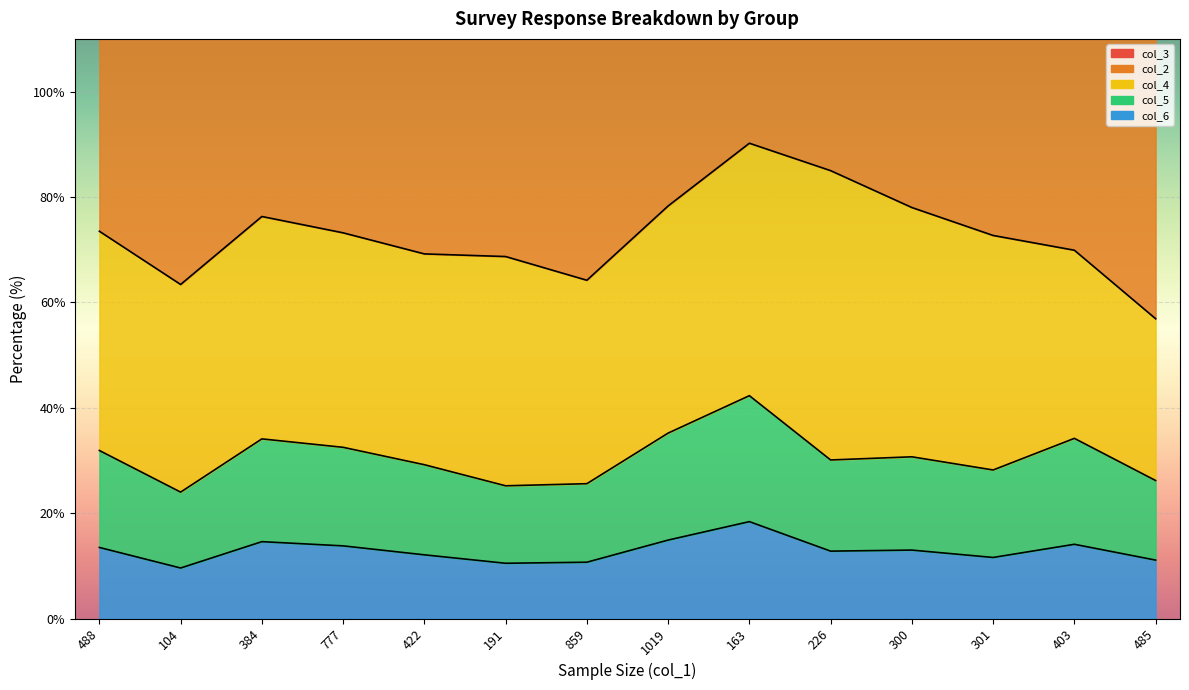

What is the smallest value displayed?

9.6